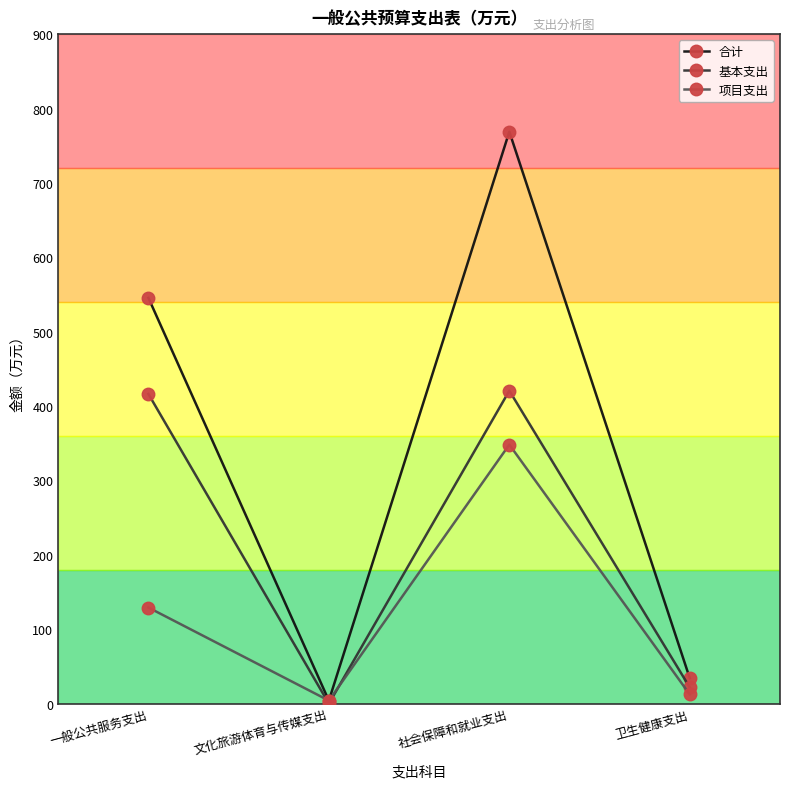

What position from the left is 社会保障和就业支出?

3